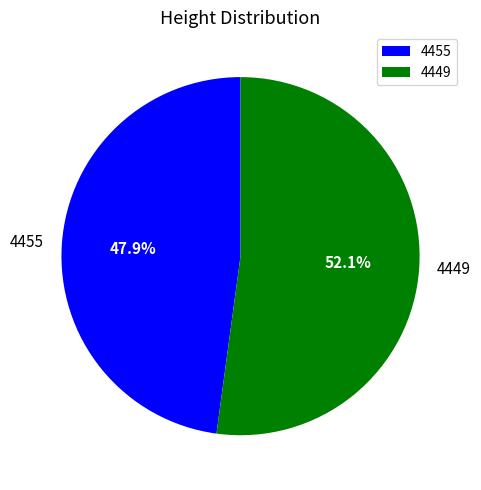

How much of the chart is everything except 4449?

47.9%